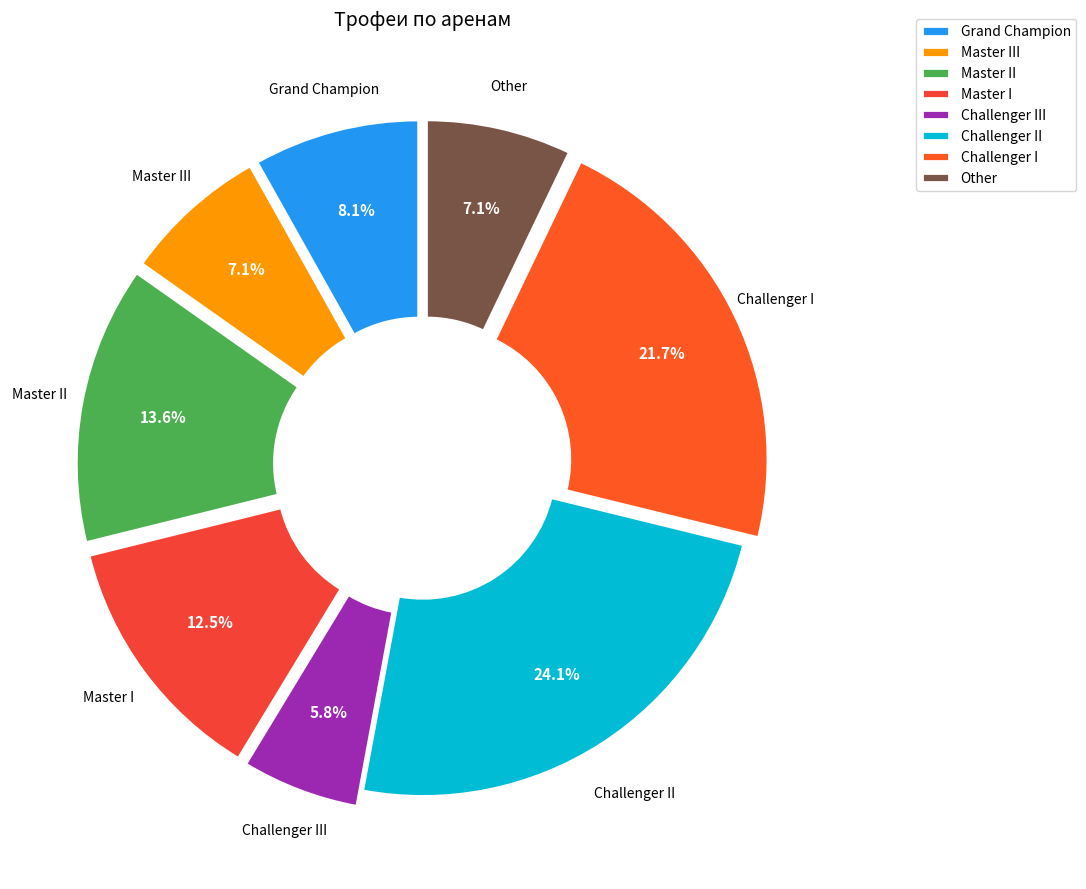

To the nearest percent, what is the difference between the largest and smallest slice percentages?

18%